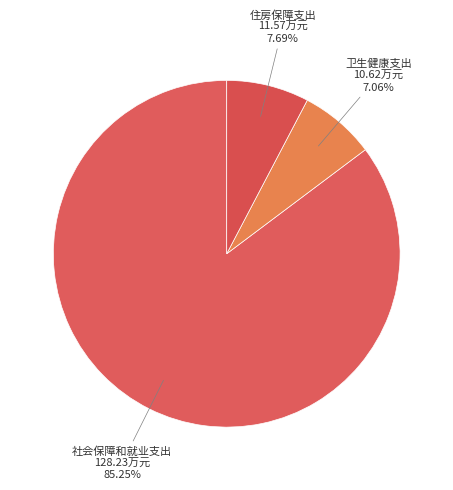

What percentage is the 社会保障和就业支出 slice, to the nearest percent?

85%